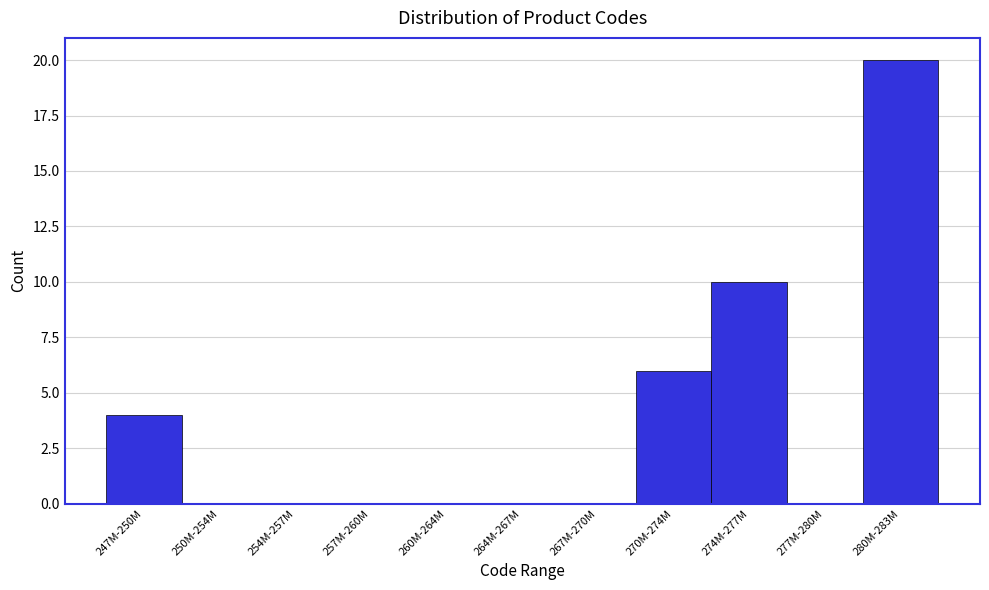

Reading left to right, transcribe all the data shown in this chart.

247M-250M=4	250M-254M=0	254M-257M=0	257M-260M=0	260M-264M=0	264M-267M=0	267M-270M=0	270M-274M=6	274M-277M=10	277M-280M=0	280M-283M=20